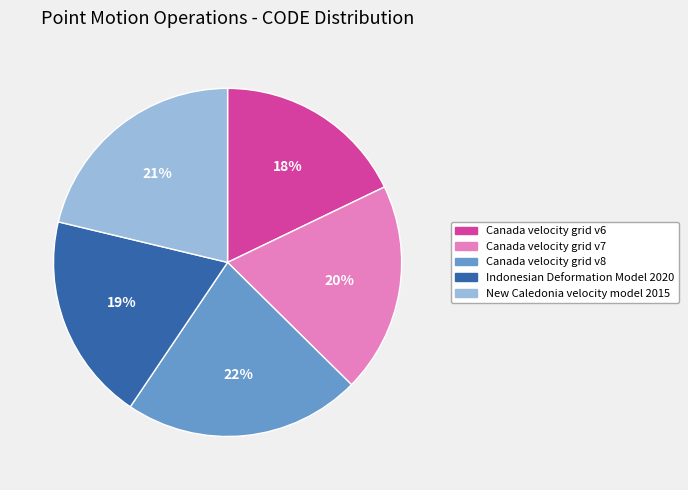

Is the sum of New Caledonia velocity model 2015 and Canada velocity grid v7 greater than half?

No